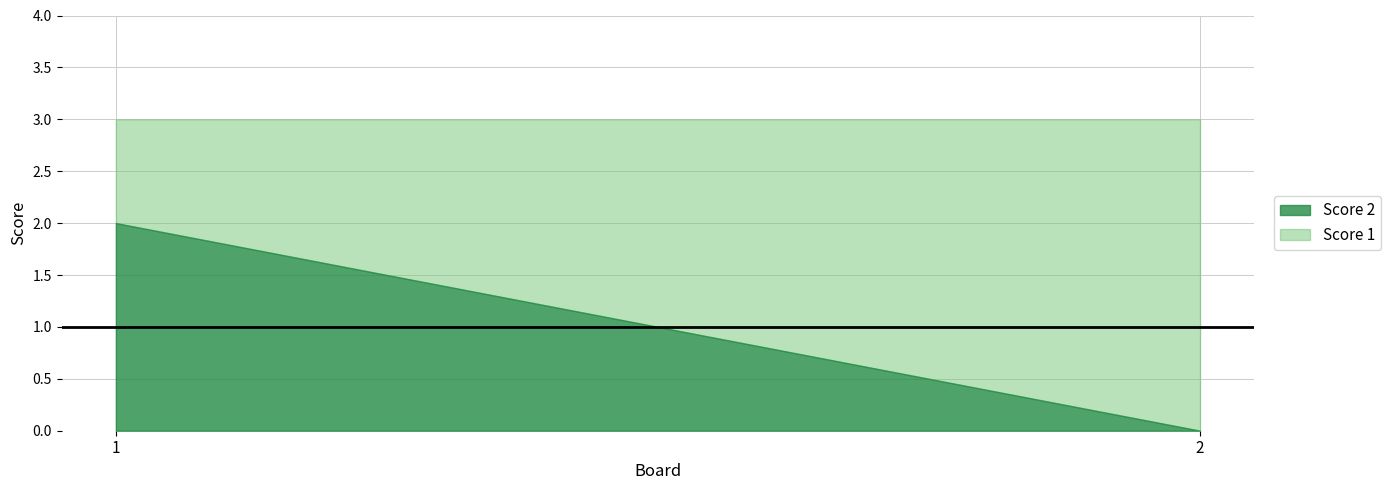

Which has a higher value, 1 or 2?

1